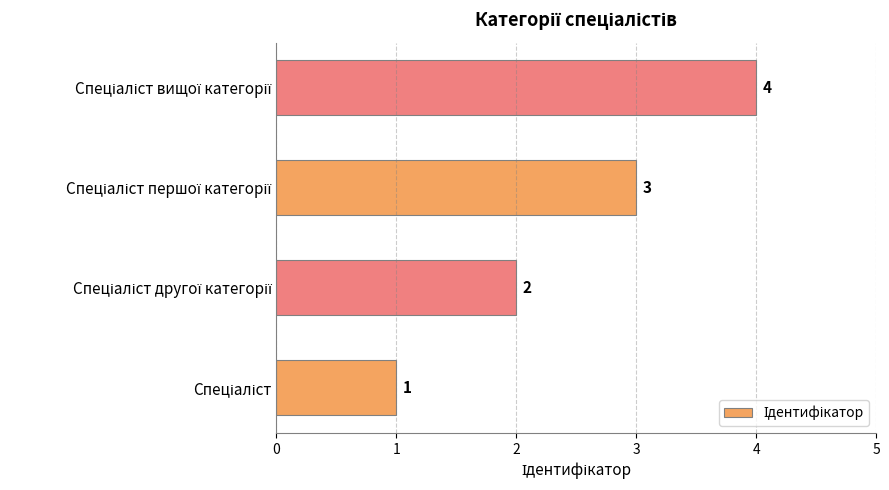

What is the sum of all values?

10